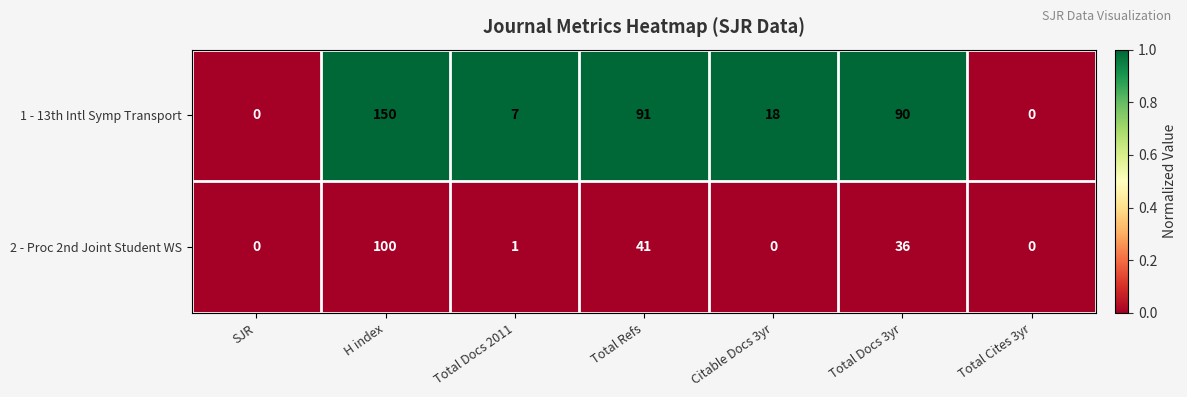

Reading left to right, list all the values displayed in this chart.

1 - 13th Intl Symp Transport: 0	150	7	91	18	90	0
2 - Proc 2nd Joint Student WS: 0	100	1	41	0	36	0